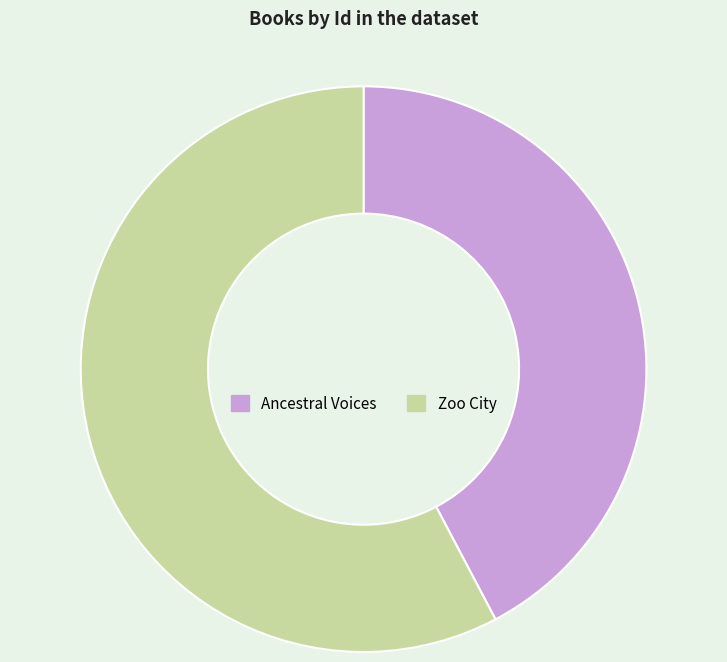

How many segments does this pie chart have?

2